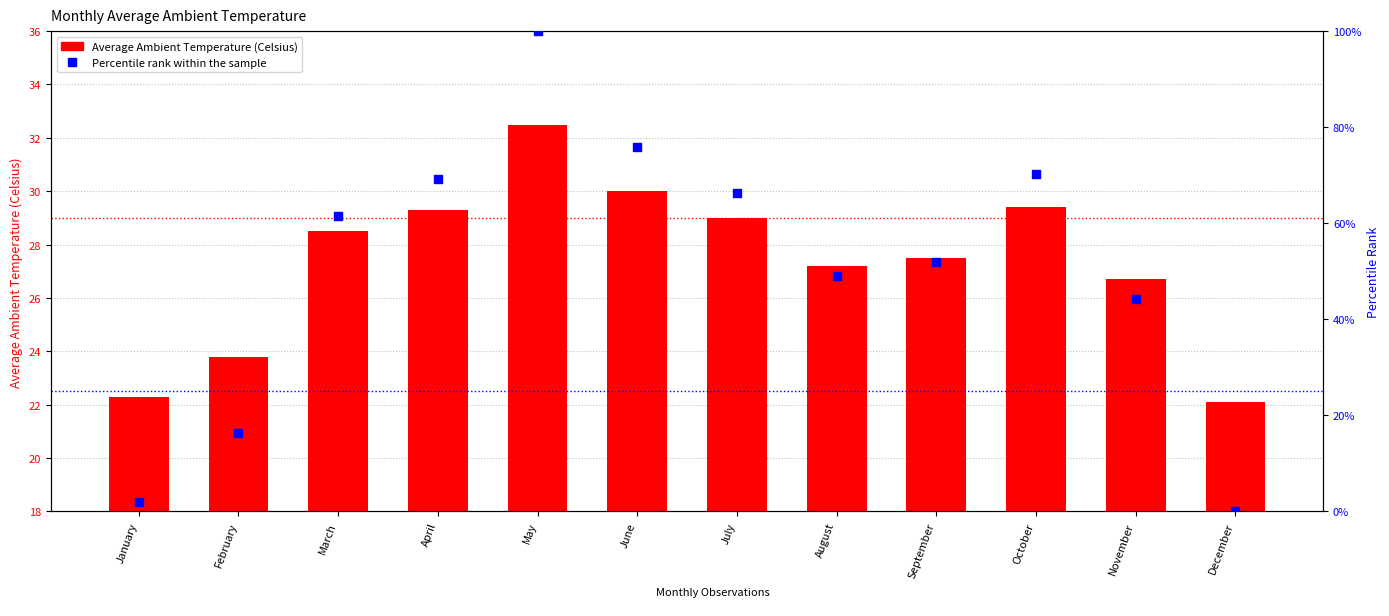

Is the value of Average Ambient Temperature (Celsius) at January greater than the value of Percentile rank within the sample at April?

No